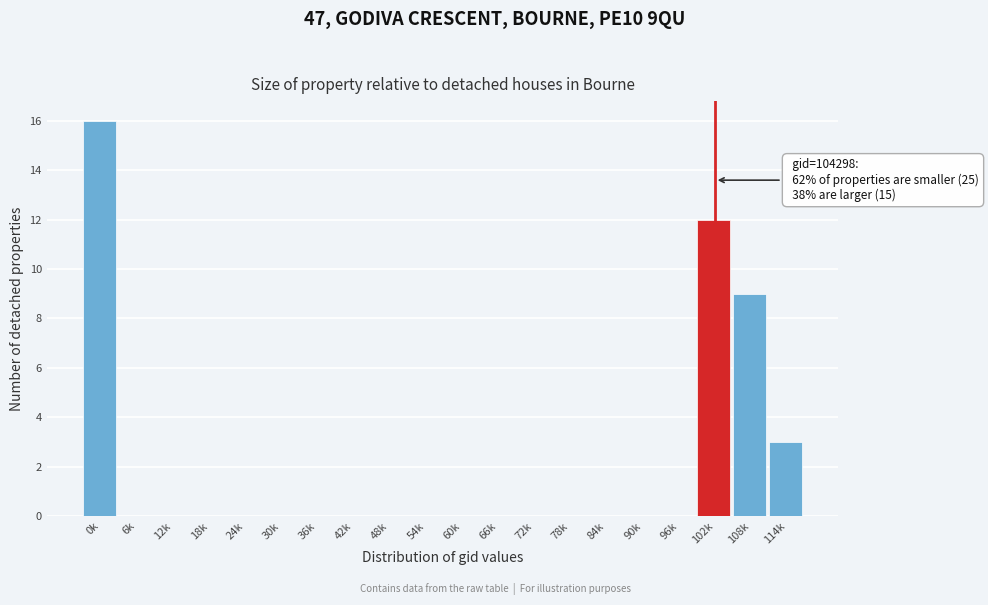

Reading left to right, transcribe all the data shown in this chart.

0k=16	6k=0	12k=0	18k=0	24k=0	30k=0	36k=0	42k=0	48k=0	54k=0	60k=0	66k=0	72k=0	78k=0	84k=0	90k=0	96k=0	102k=12	108k=9	114k=3